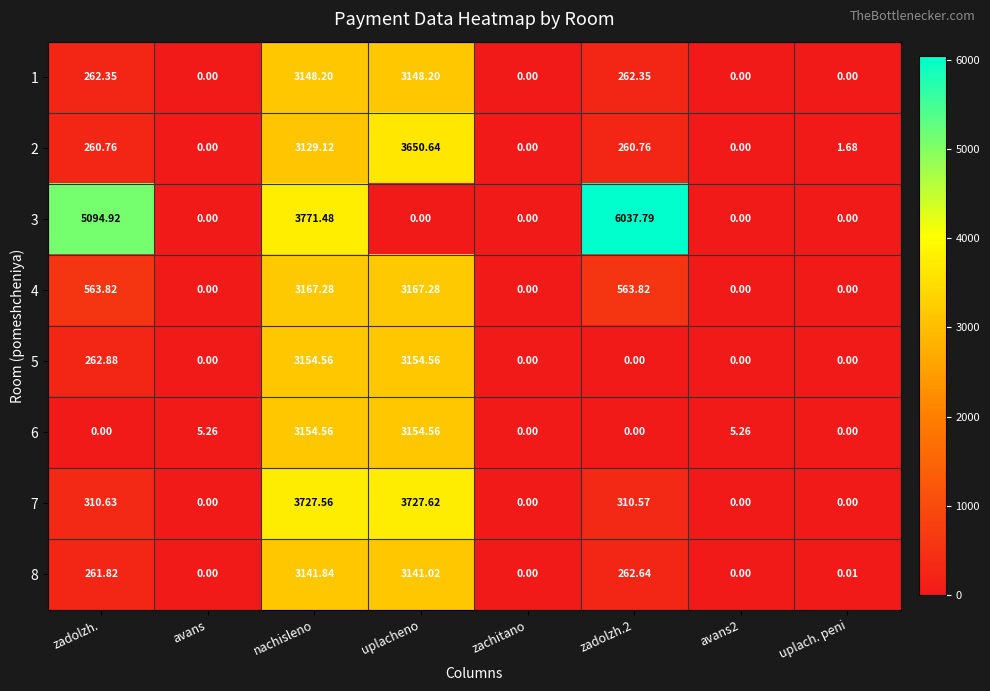

Where does the 8 series first go above 261?

zadolzh.